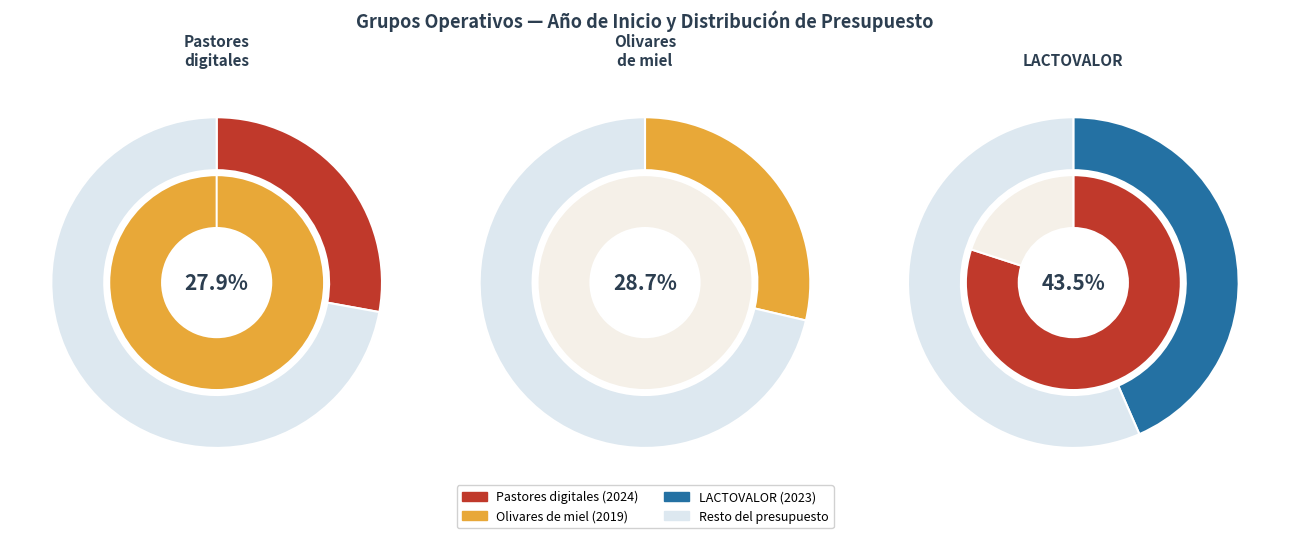

Does any single category account for the majority?

No